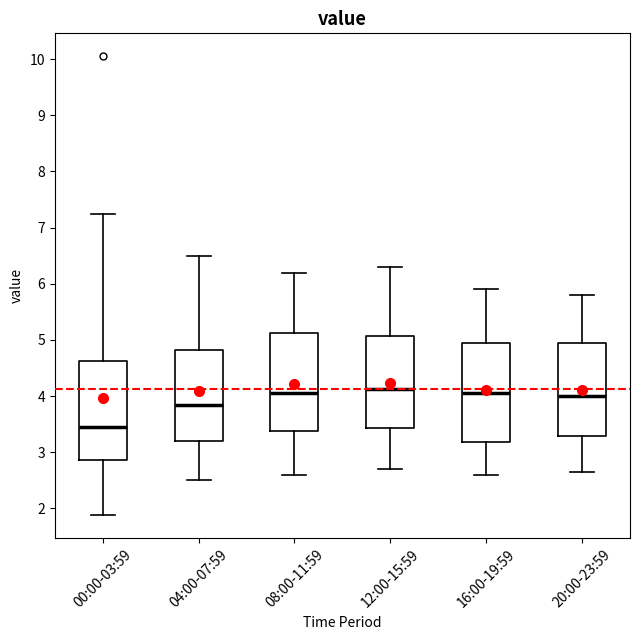

Reading left to right, read every box against the y-axis: the position of its median line, the range the box covers, and the ends of its whiskers. The values are not printed on the chart, so give them approximately, as read against the axis.

00:00-03:59: median 3.5, box 2.9 to 4.6, whiskers 1.9 to 7.3
04:00-07:59: median 3.9, box 3.2 to 4.8, whiskers 2.5 to 6.5
08:00-11:59: median 4.1, box 3.4 to 5.1, whiskers 2.6 to 6.2
12:00-15:59: median 4.1, box 3.4 to 5.1, whiskers 2.7 to 6.3
16:00-19:59: median 4.1, box 3.2 to 5.0, whiskers 2.6 to 5.9
20:00-23:59: median 4.0, box 3.3 to 5.0, whiskers 2.7 to 5.8